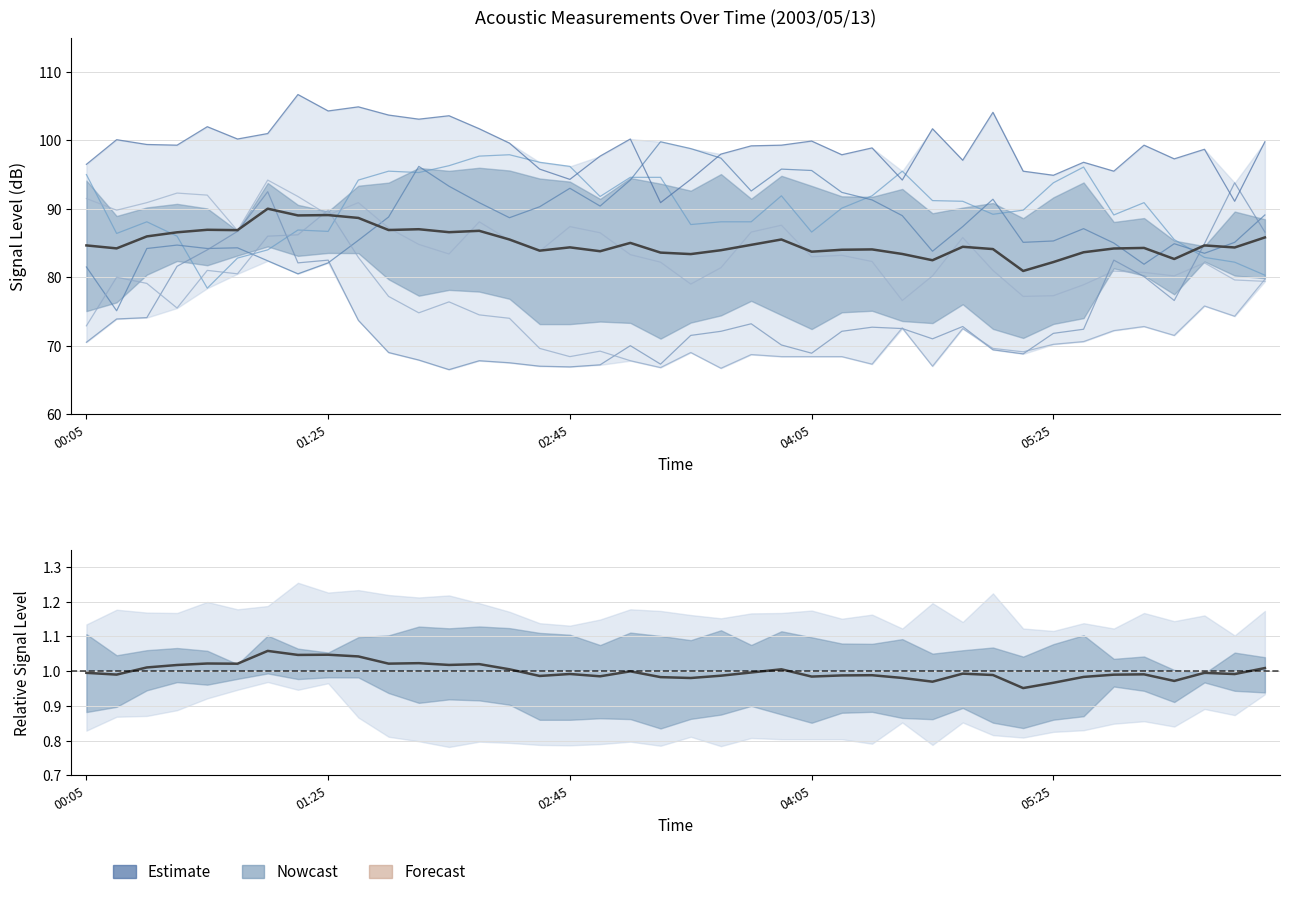

How many lines are shown in the chart?

6